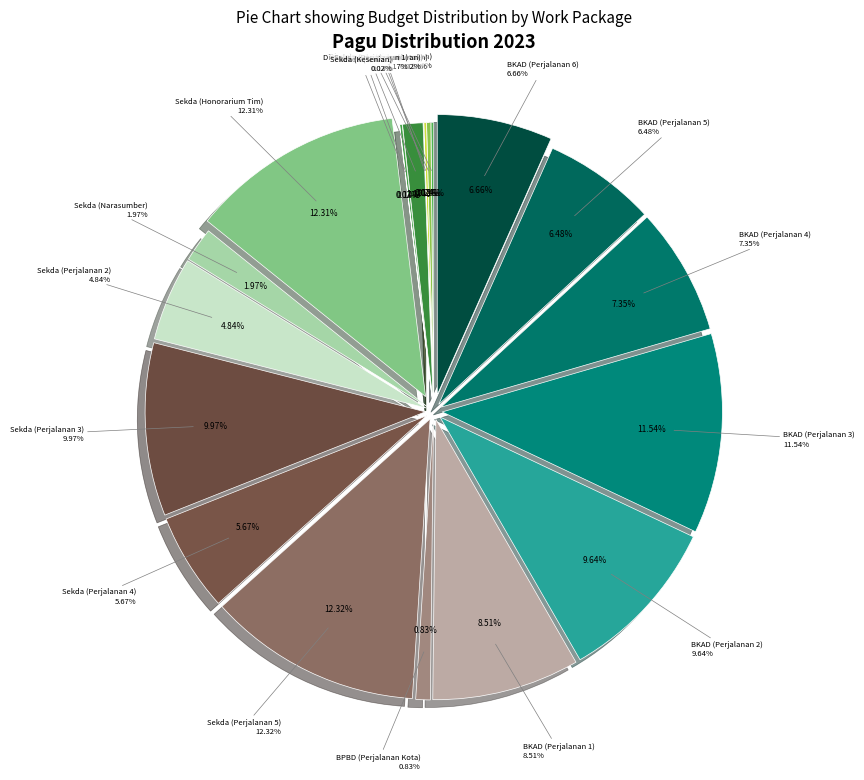

To the nearest percent, what is the difference between the largest and smallest slice percentages?

12%